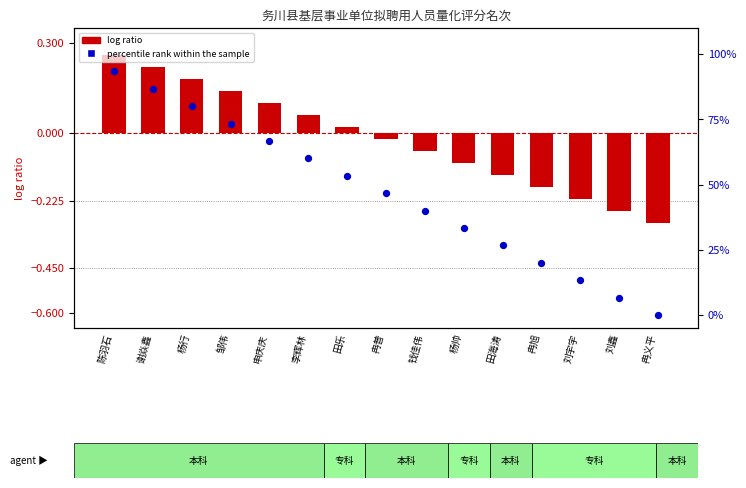

At which category is the sum across all series the highest?

陈羽石